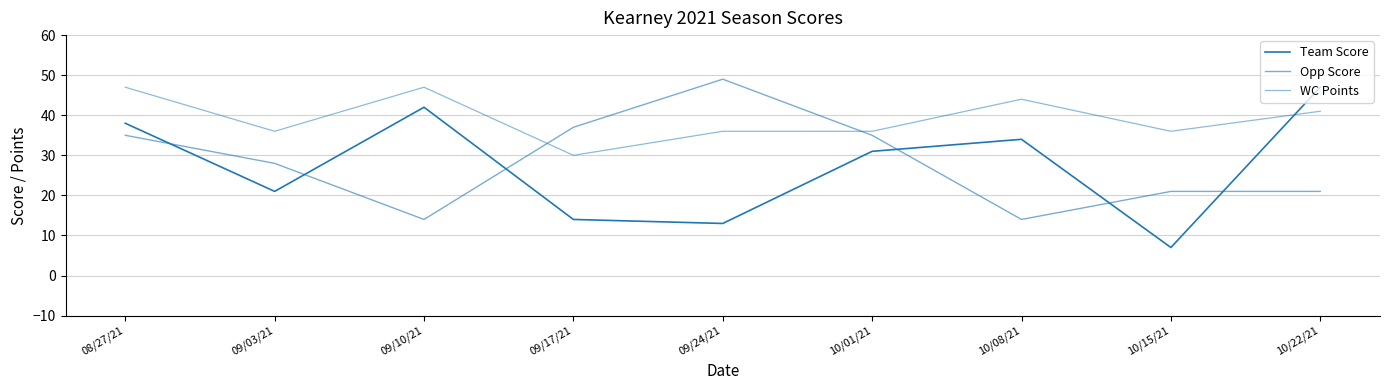

At which category does WC Points reach its first local valley?

09/03/21